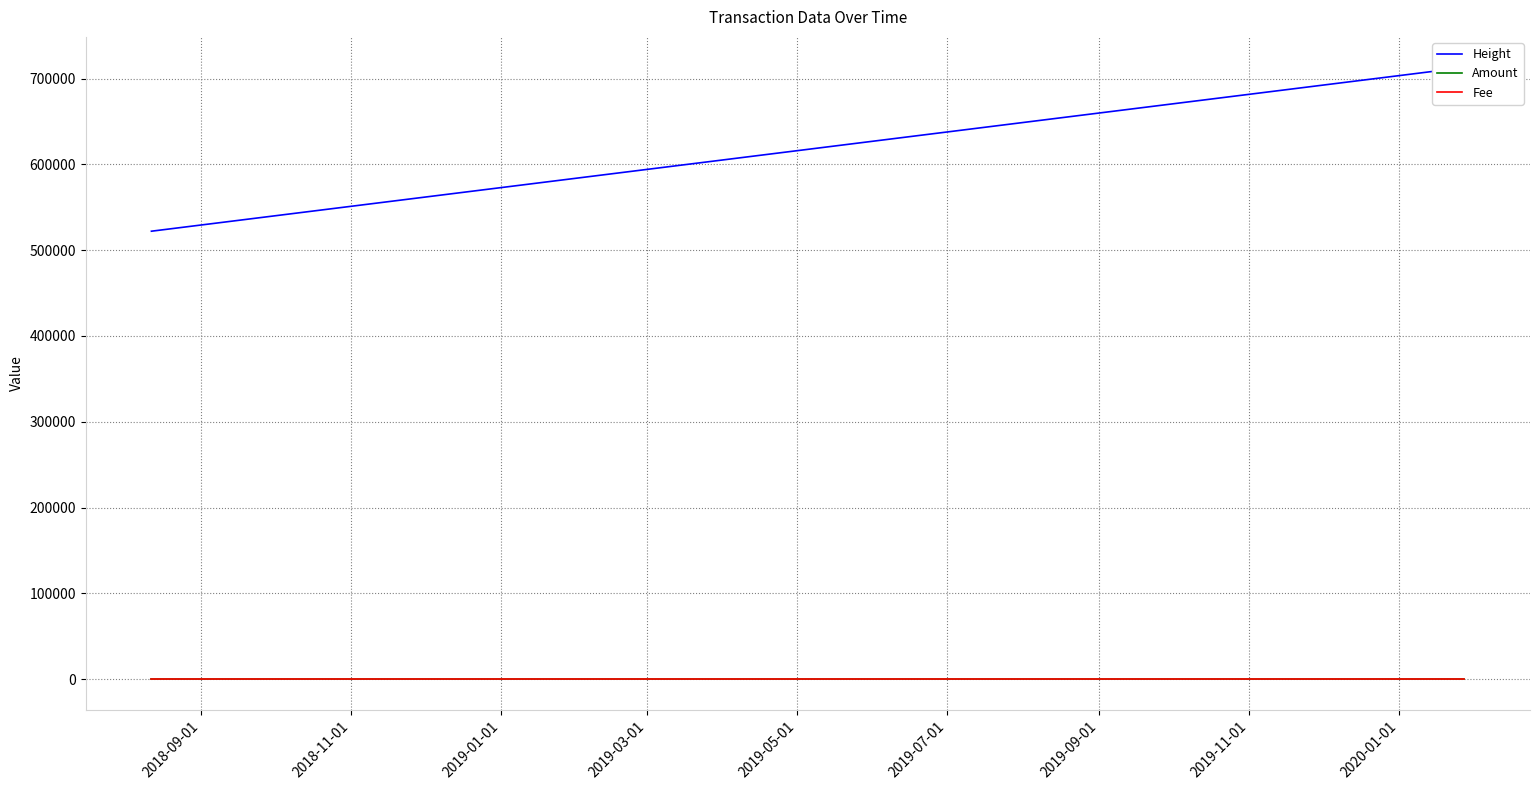

What is the difference between the maximum and minimum values in the Fee series?

0.1